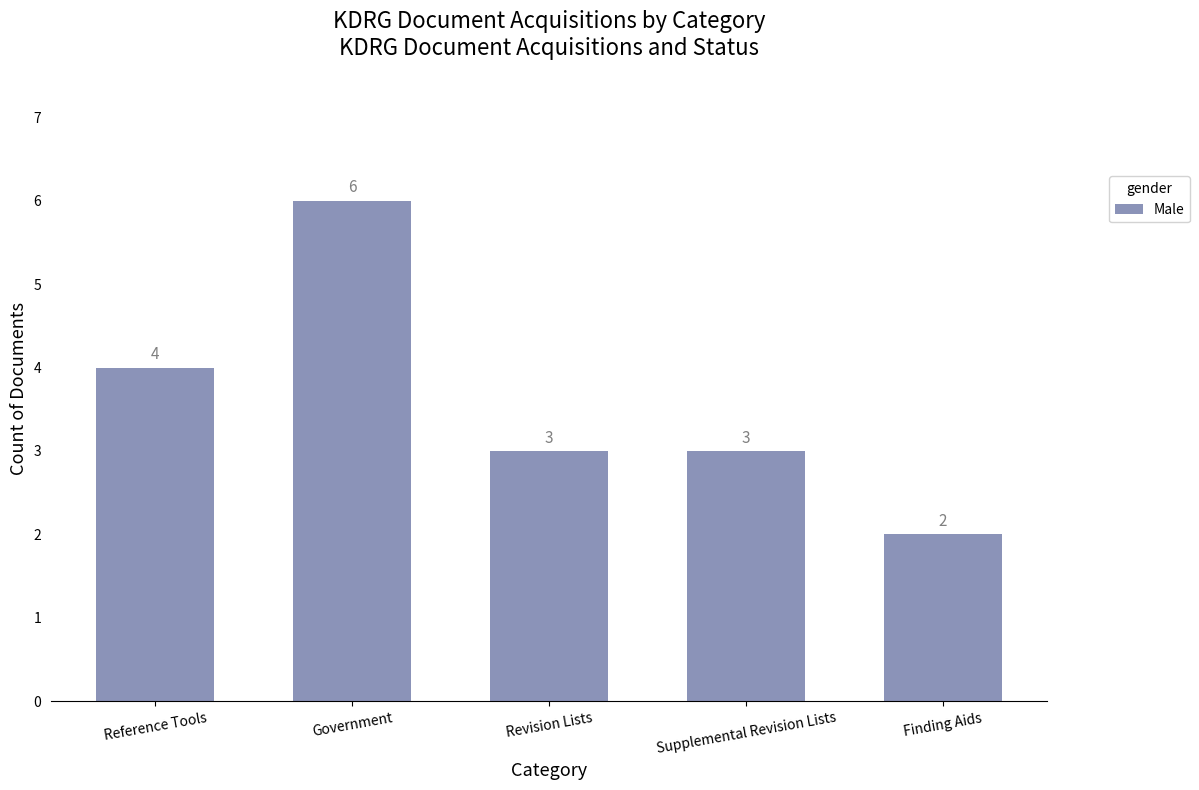

The value at Reference Tools is 4. True or false?

True